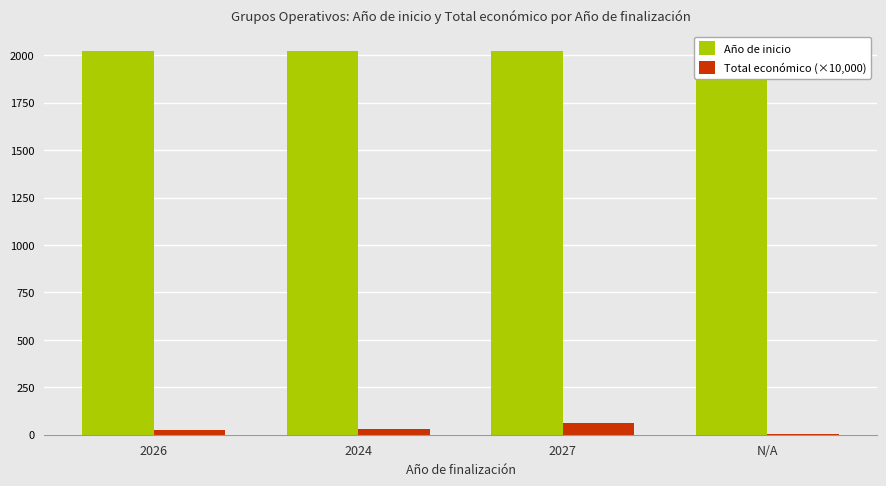

At which label is Total económico (×10,000) closest to 31?

2024